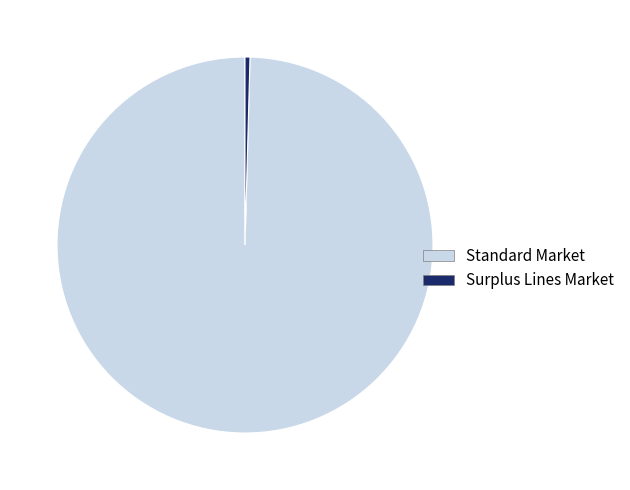

The Standard Market slice represents 91% of the pie. True or false?

False